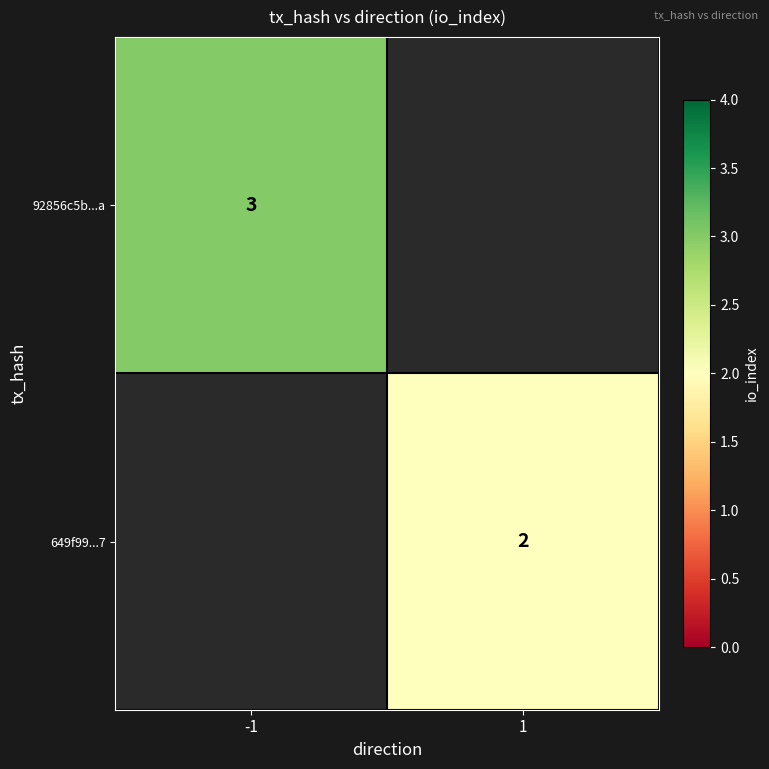

The value of 649f99...7 at 1 is 3. True or false?

False